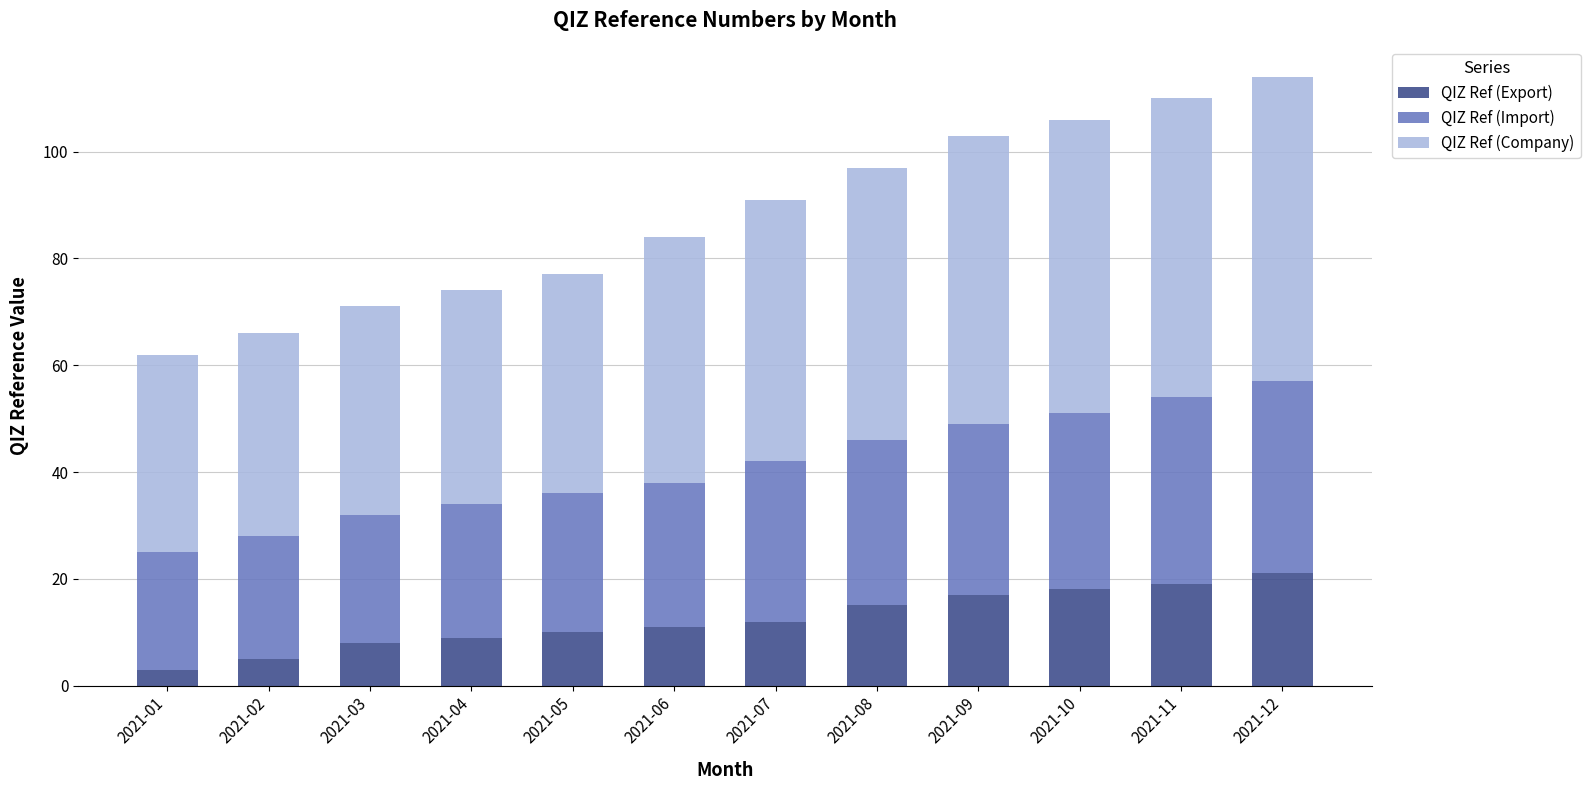

What are all the series names shown in the legend?

QIZ Ref (Export), QIZ Ref (Import), QIZ Ref (Company)